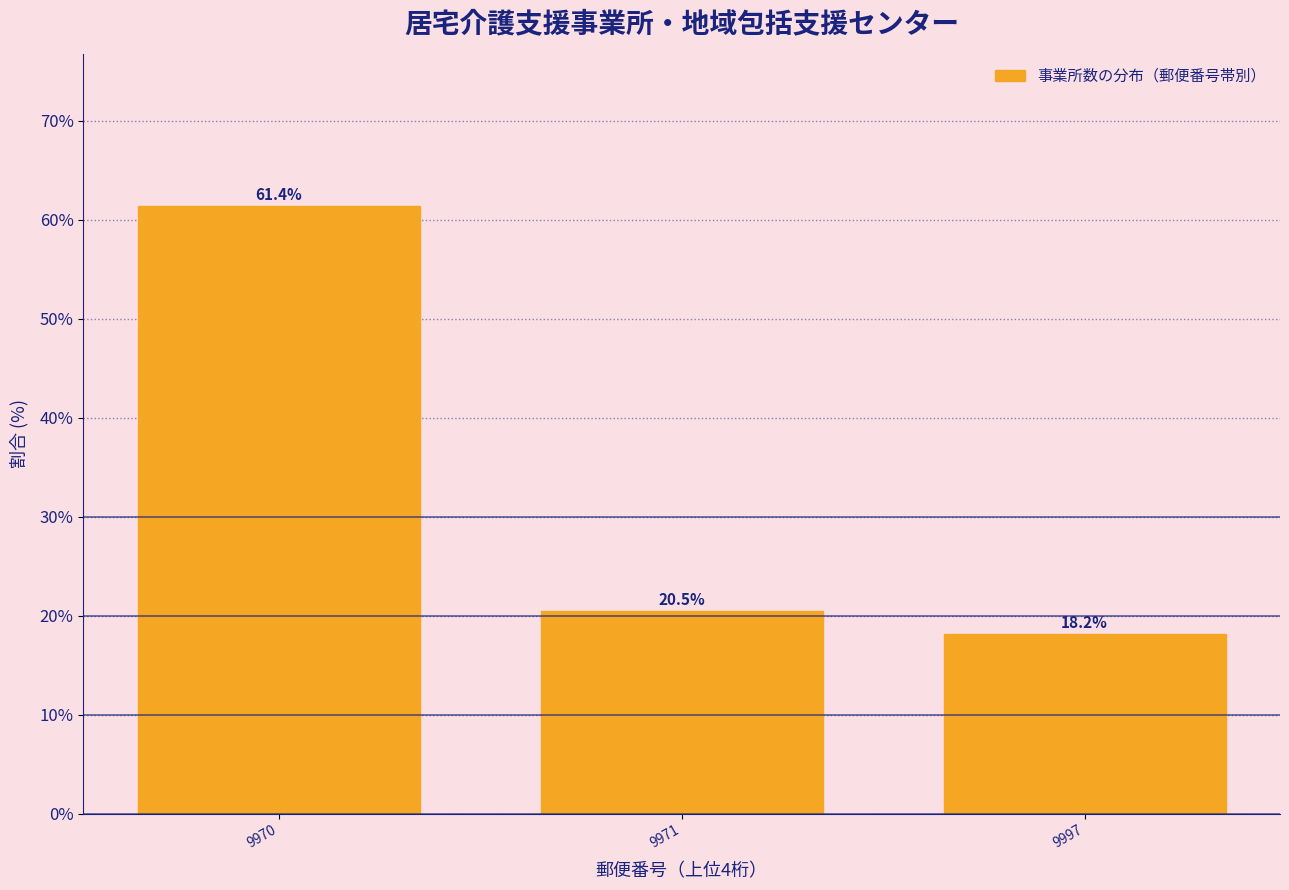

Reading left to right, extract all data points from this chart.

61.4	20.5	18.2